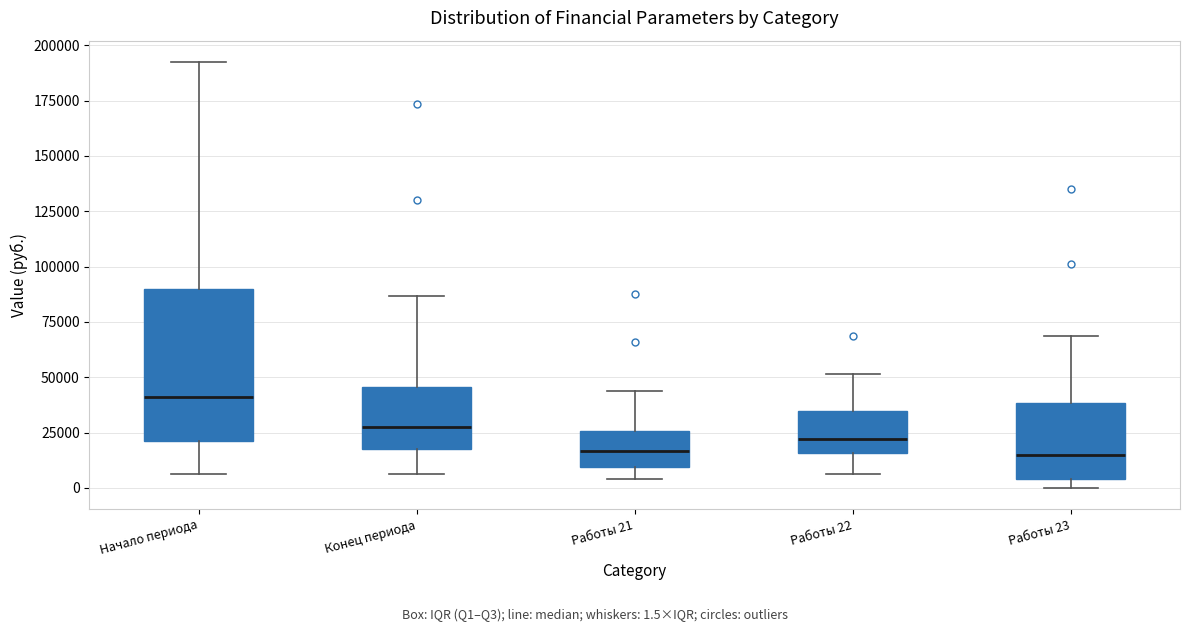

Reading left to right, read every box against the y-axis: the position of its median line, the range the box covers, and the ends of its whiskers. The values are not printed on the chart, so give them approximately, as read against the axis.

Начало периода: median 40000, box 20000 to 90000, whiskers 5000 to 190000
Конец периода: median 30000, box 20000 to 45000, whiskers 5000 to 85000
Работы 21: median 15000, box 10000 to 25000, whiskers 5000 to 45000
Работы 22: median 20000, box 15000 to 35000, whiskers 5000 to 50000
Работы 23: median 15000, box 5000 to 40000, whiskers 0 to 70000